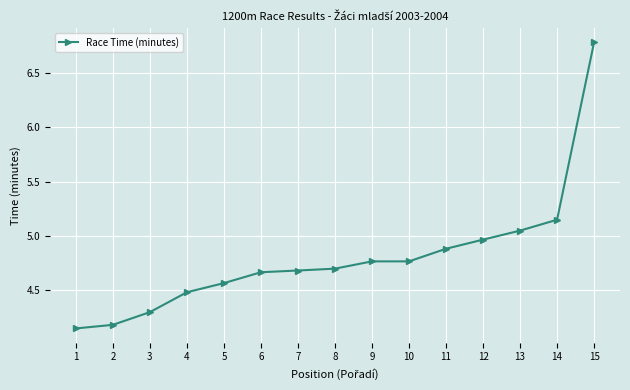

Does the chart have visible grid lines?

Yes